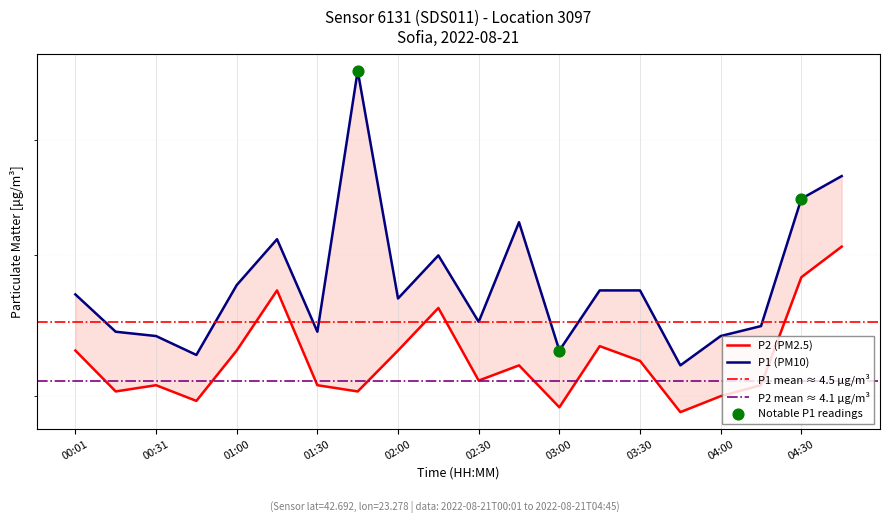

At how many categories does at least one series exceed 5?

5